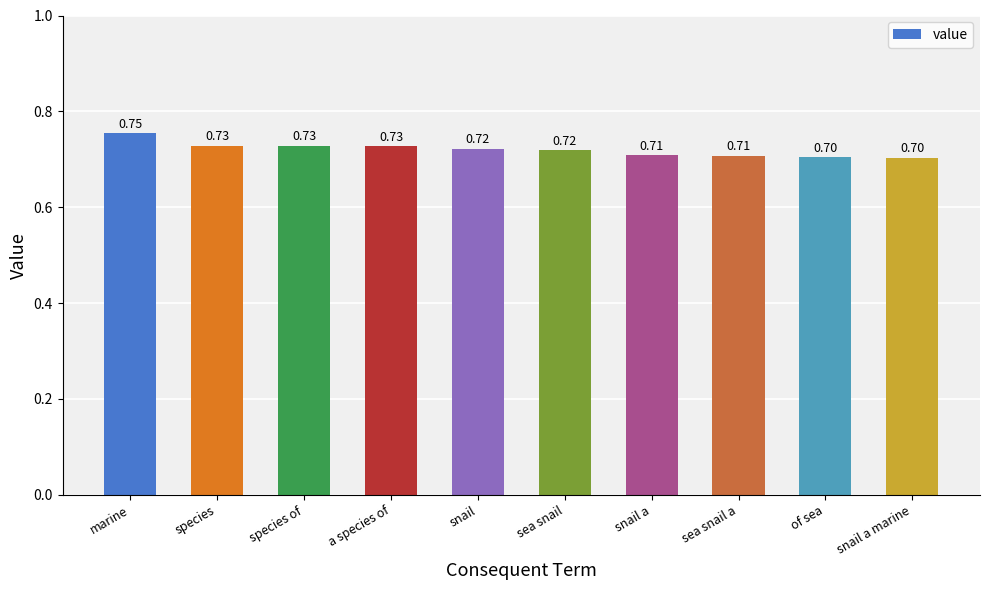

What is the approximate value at sea snail?

0.7